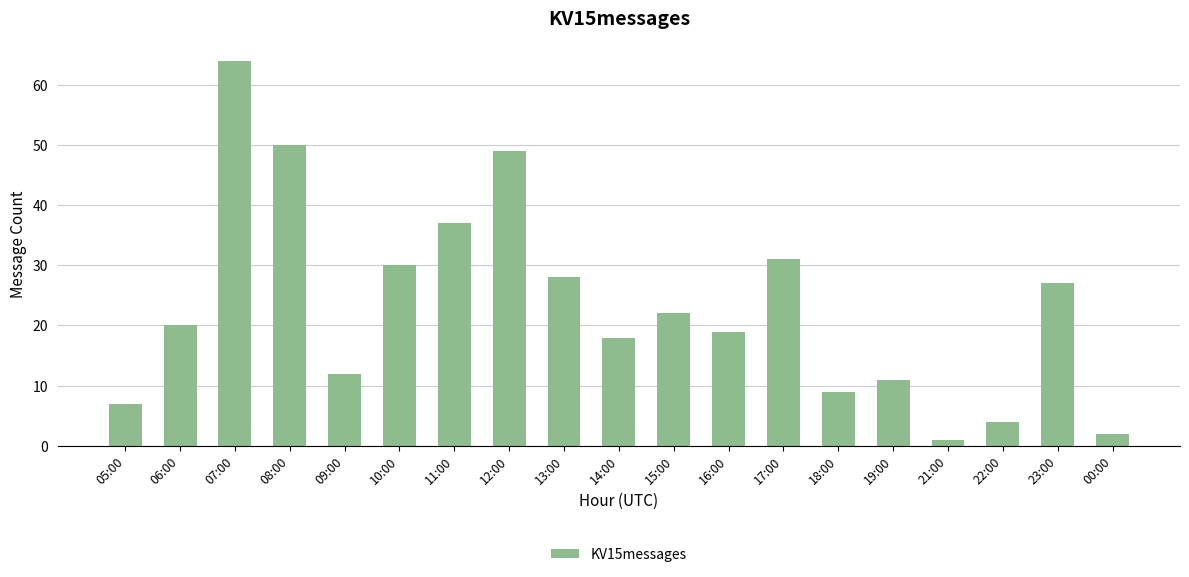

Which label corresponds to the smallest value in the chart?

21:00